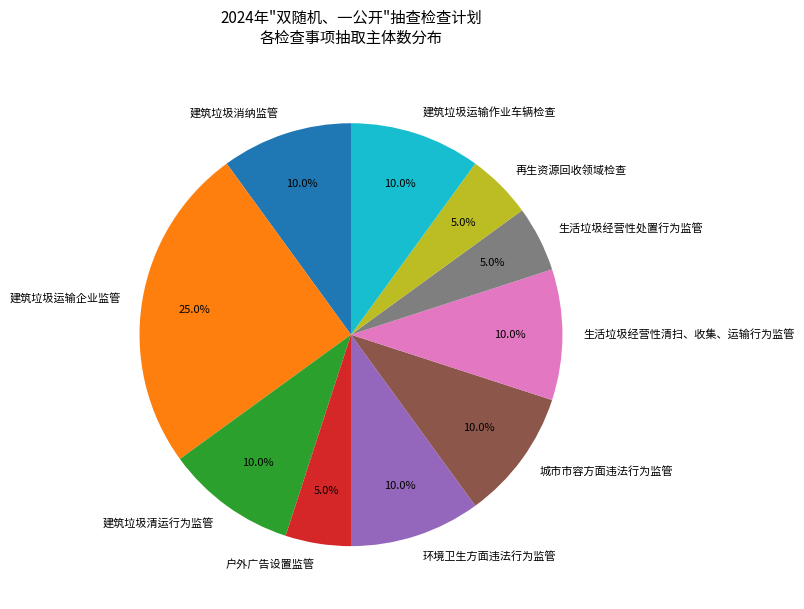

How many segments does this pie chart have?

10